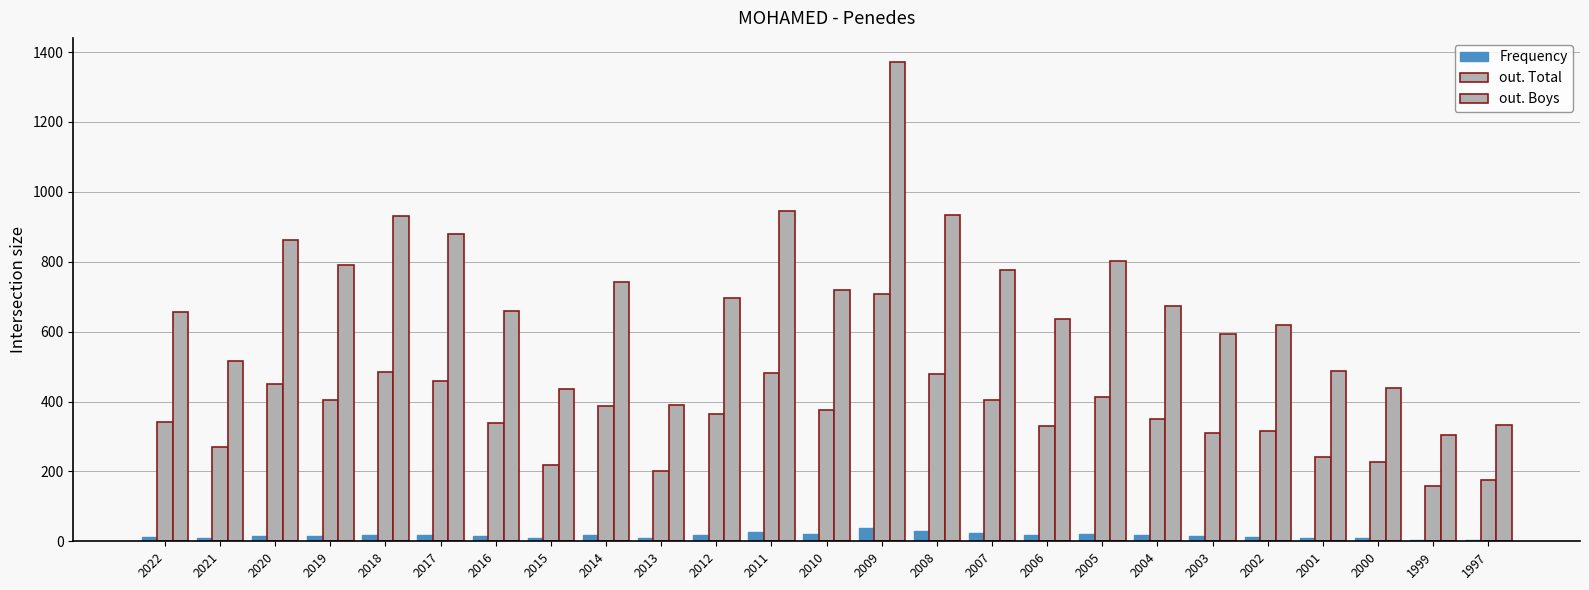

True or false: Frequency has a value of 16 at 2008.

False